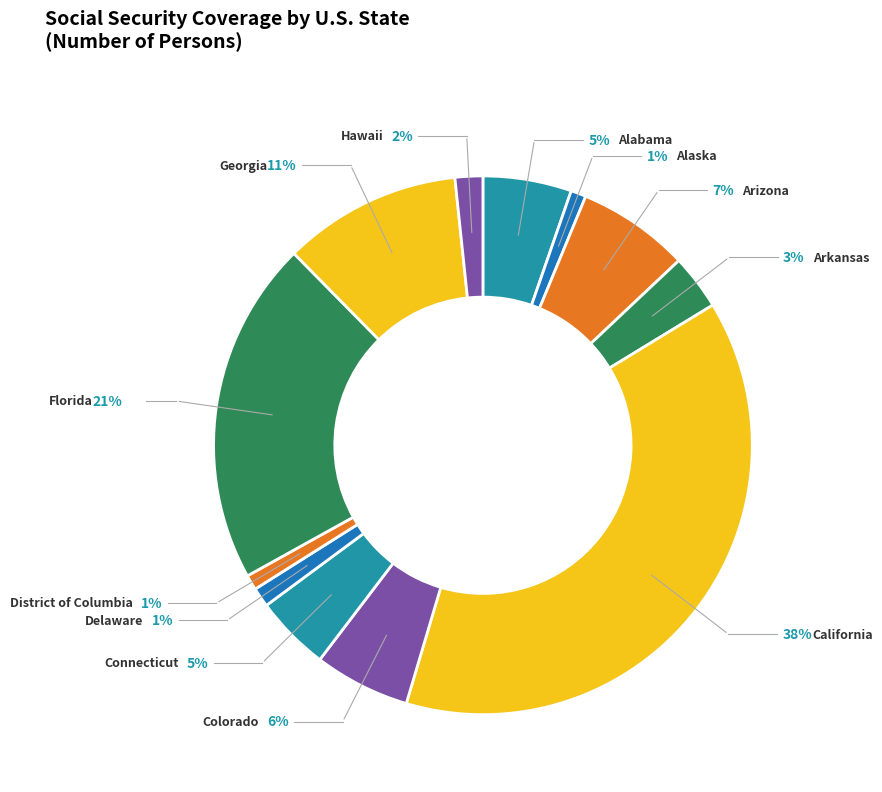

To the nearest percent, what percentage of the pie is Alabama?

5%